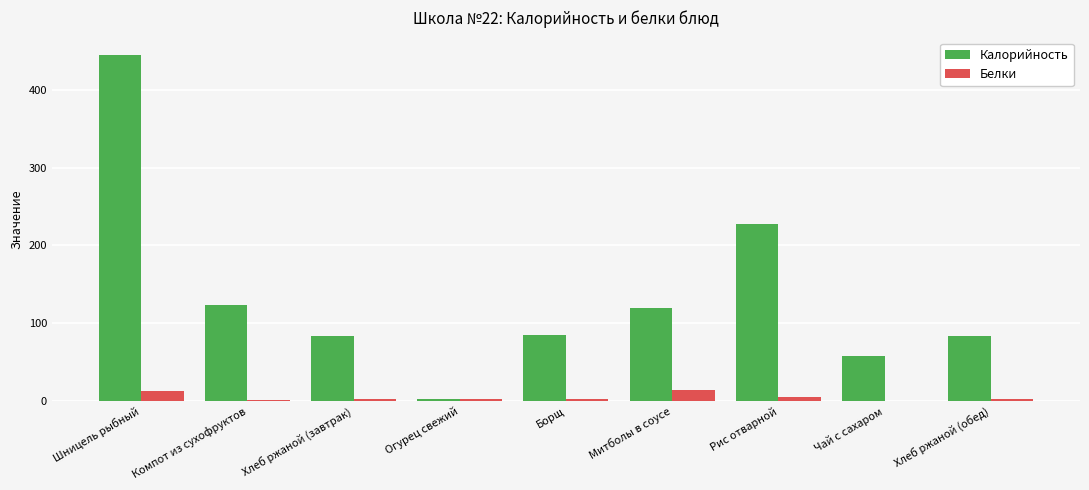

How many distinct data groups are displayed?

2